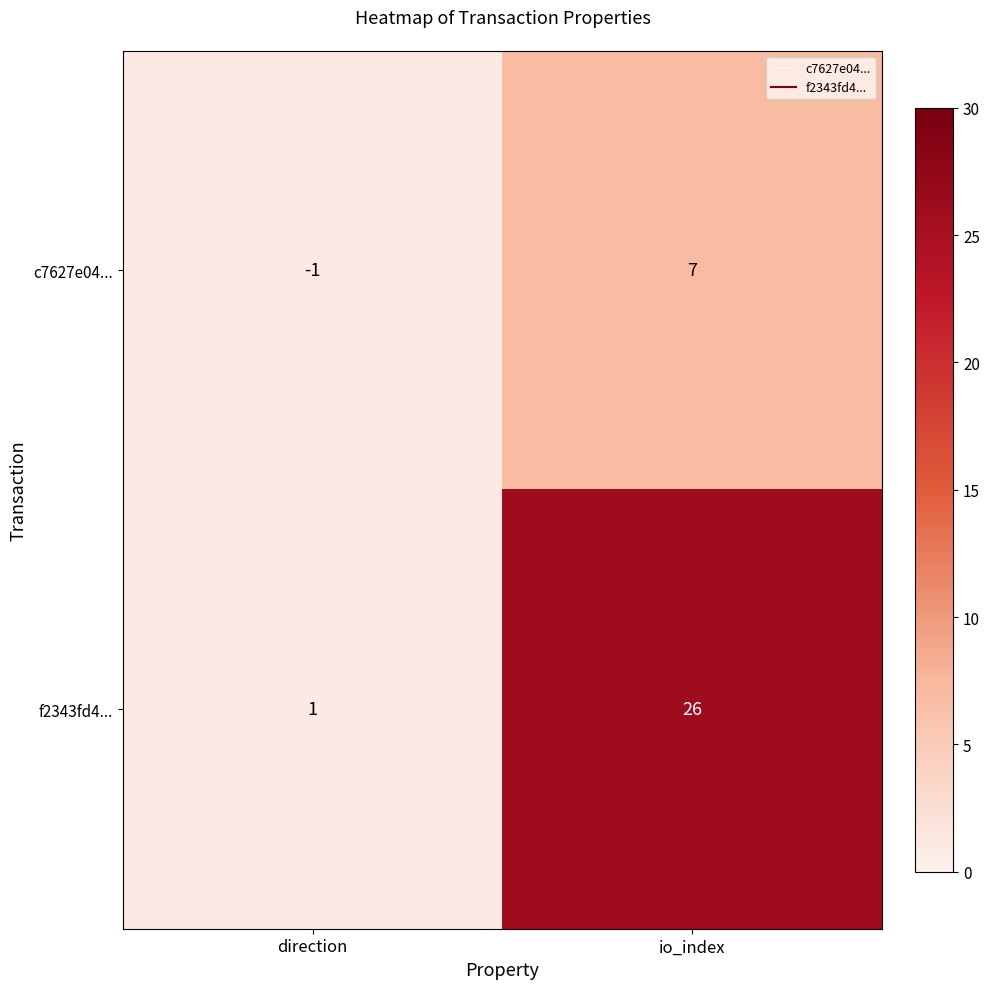

What is the average value of the f2343fd4... series?

14